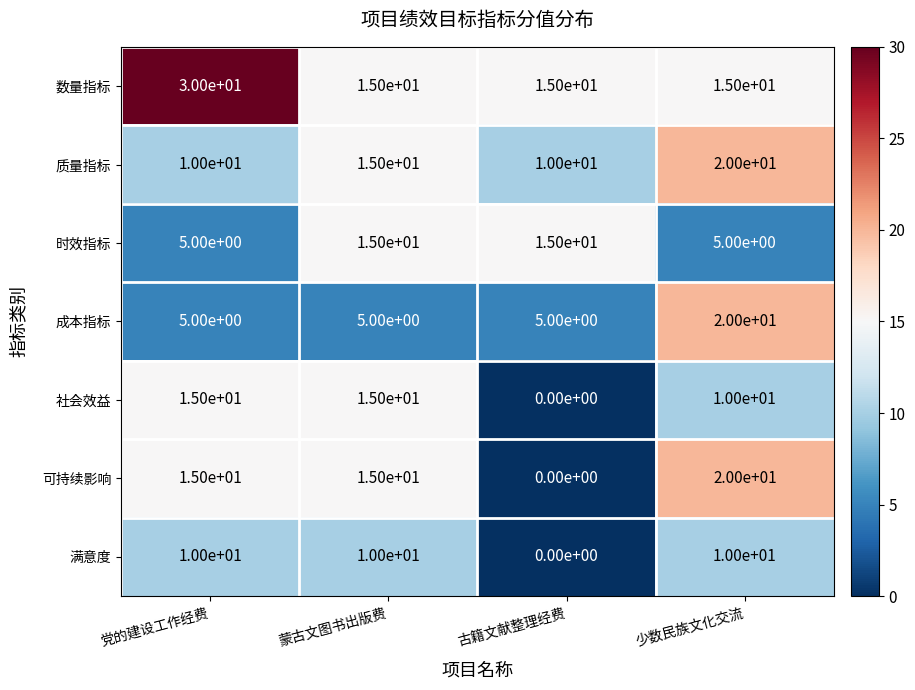

Which series has the largest total across all categories?

数量指标